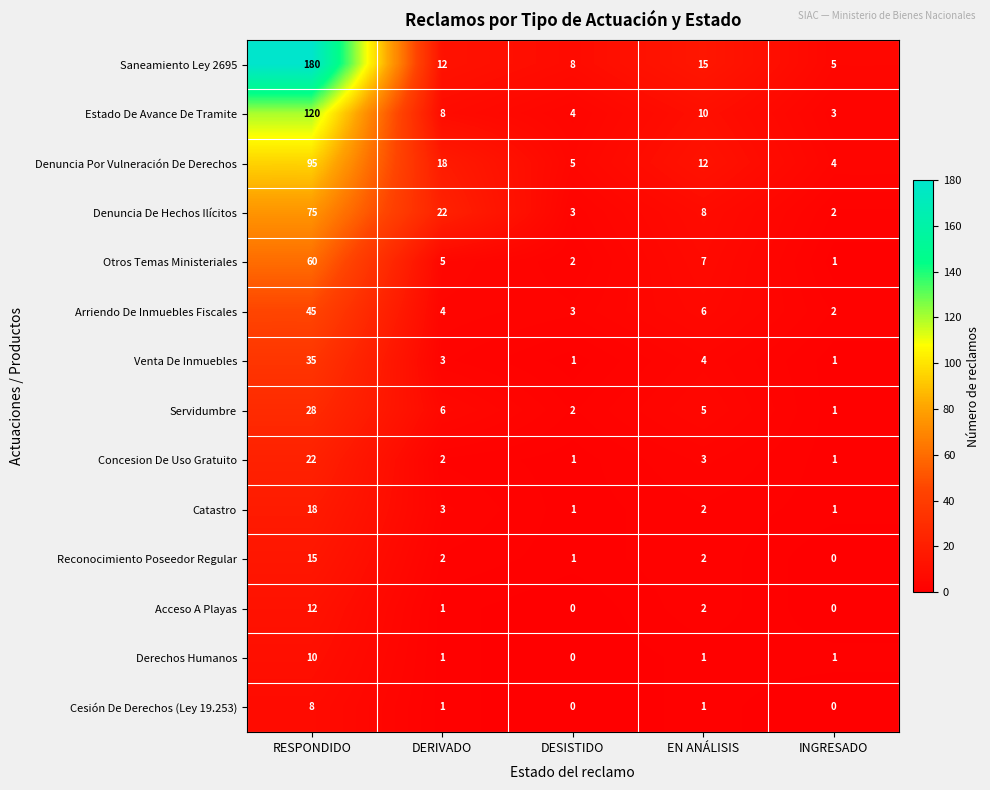

At which label does Derechos Humanos first exceed 1?

RESPONDIDO